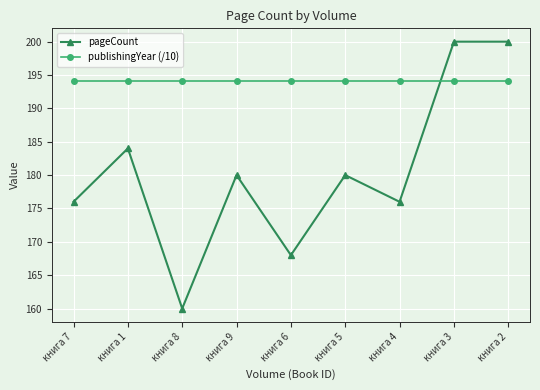

What is the value of the publishingYear (/10) point at the 9th from the left?

194.1